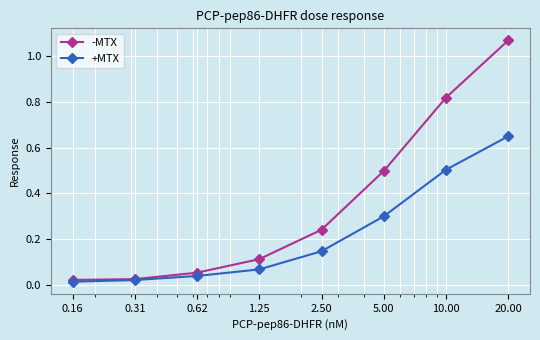

Which series has the largest range (max minus min)?

-MTX